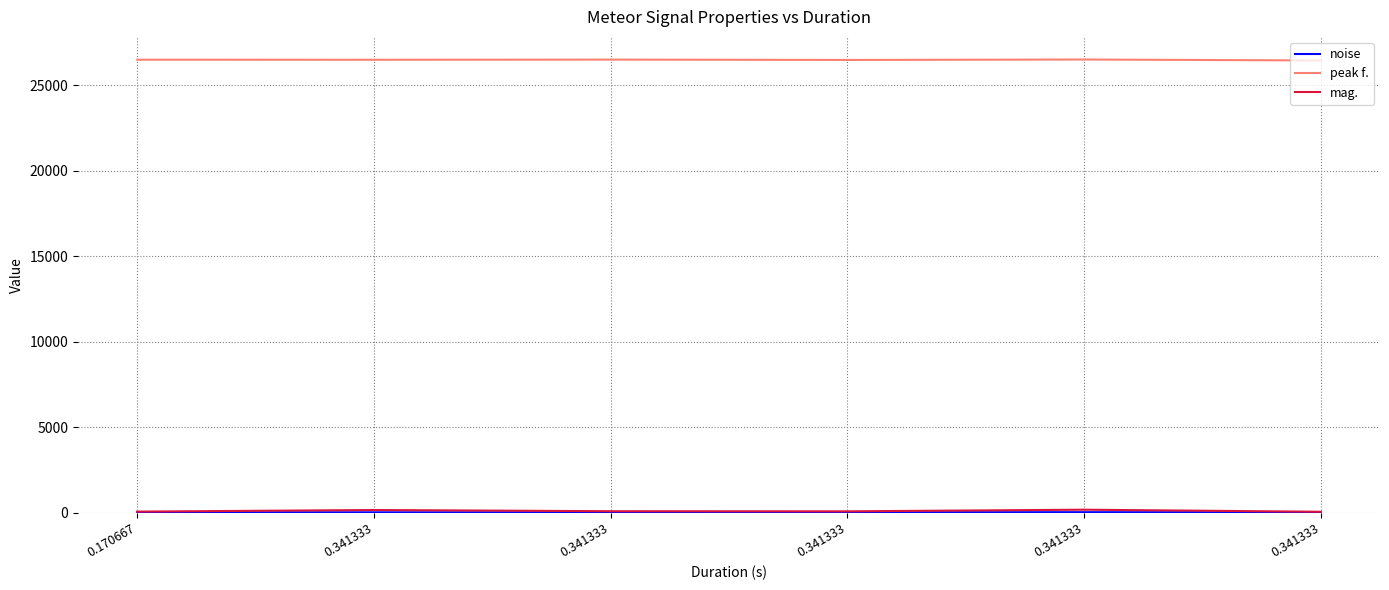

Is this an area chart (filled region under the line)?

No